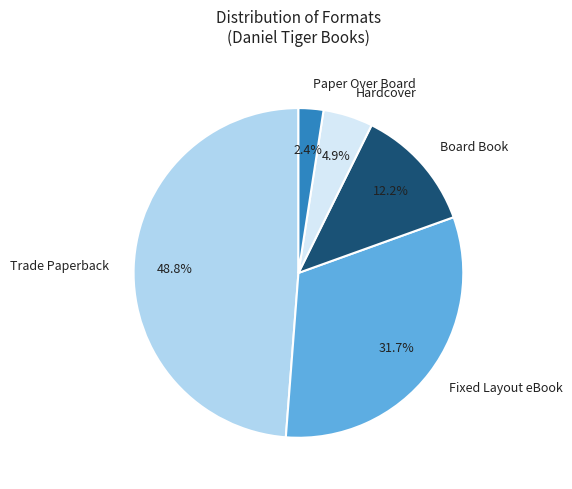

Approximately how many times larger is the value at Paper Over Board compared to Fixed Layout eBook?

0.1